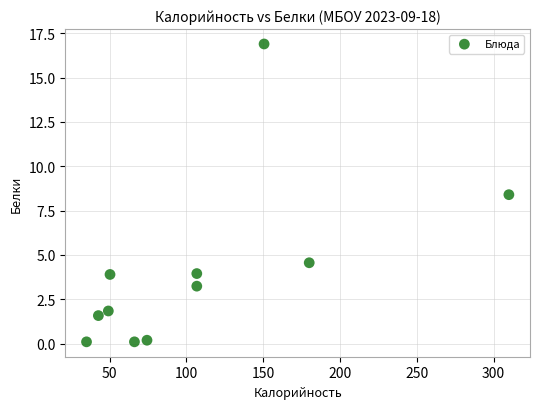

What is the average X value?

106.5